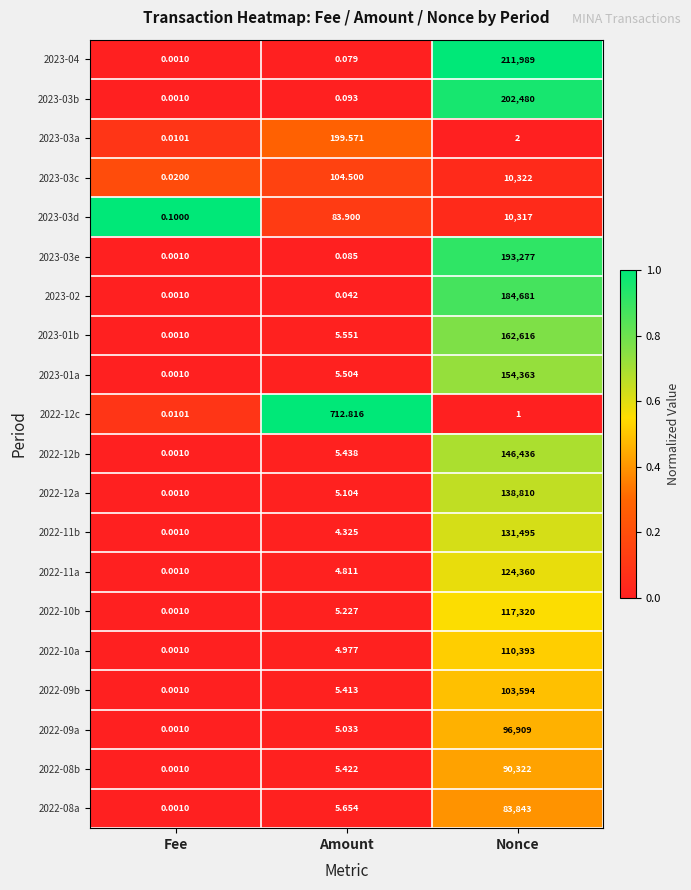

At which label does 2022-10b reach its peak?

Nonce